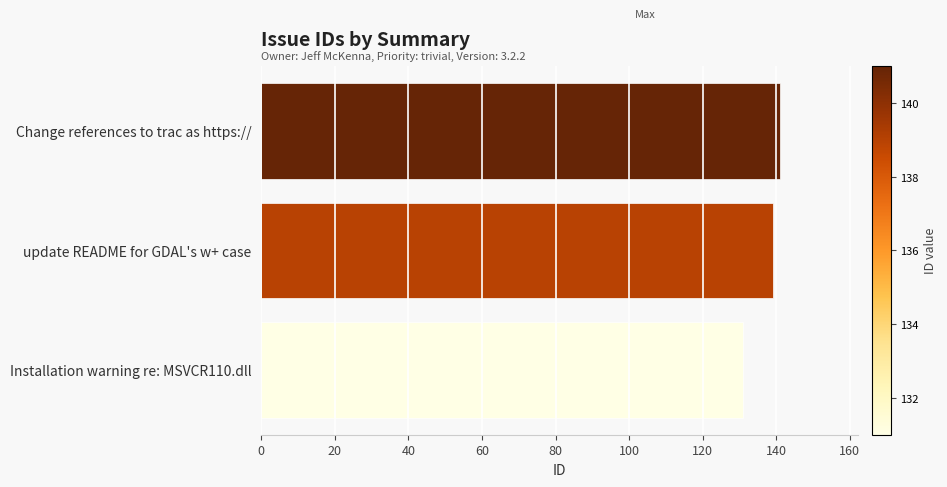

How many data points does each series have?

3